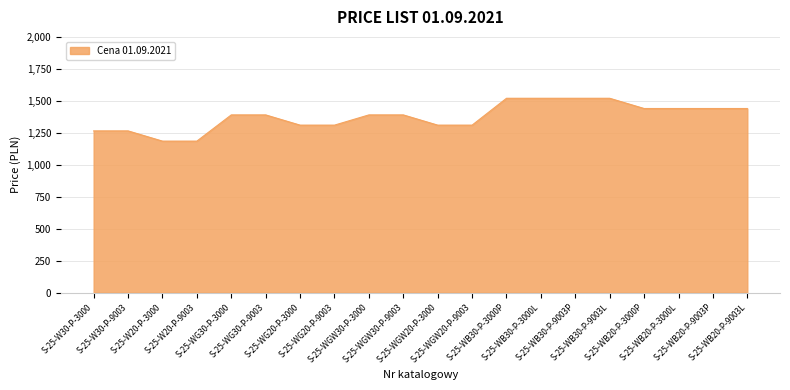

Reading right to left, extract all data points from this chart.

1440	1440	1440	1440	1520	1520	1520	1520	1310	1310	1390	1390	1310	1310	1390	1390	1185	1185	1265	1265